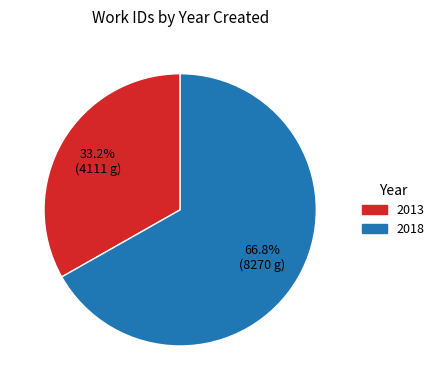

To the nearest percent, what is the difference between the 2013 and 2018 slice percentages?

34%